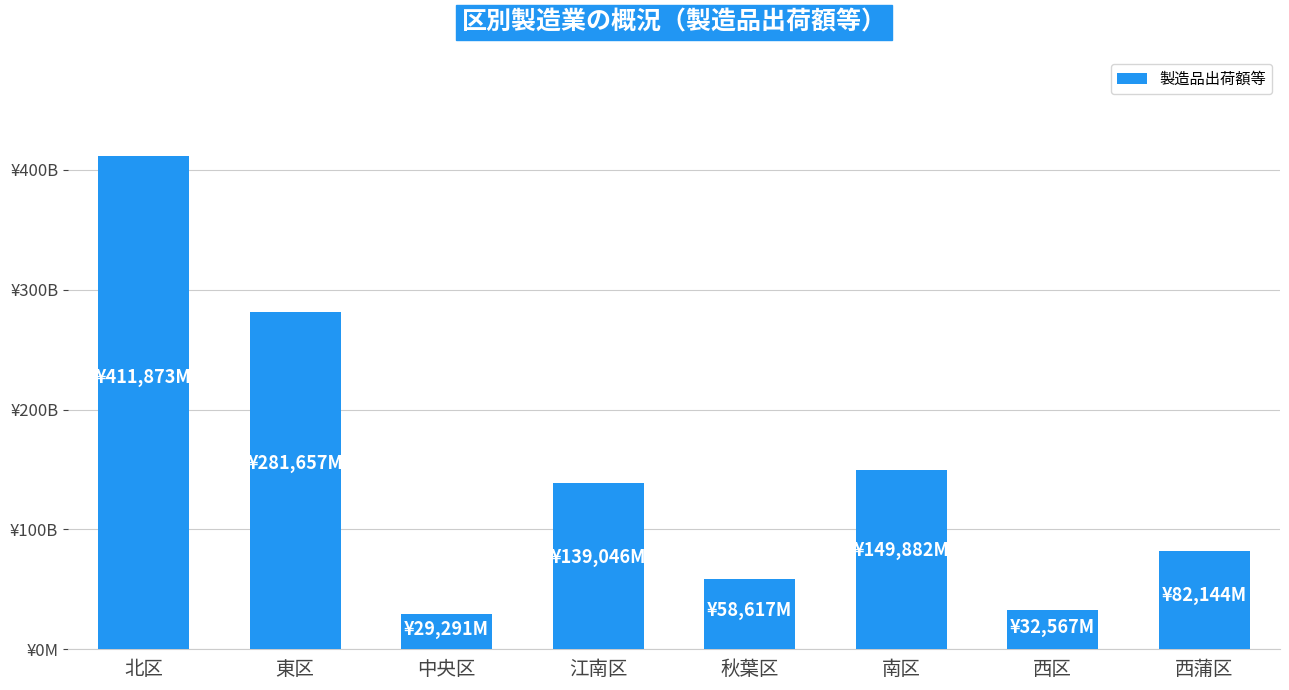

Are the bars horizontal?

No